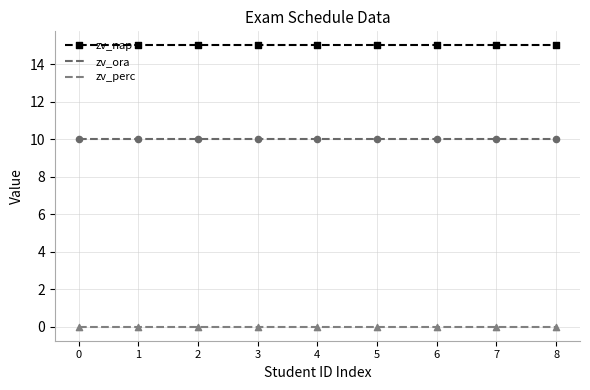

At how many categories does at least one series exceed 6?

9